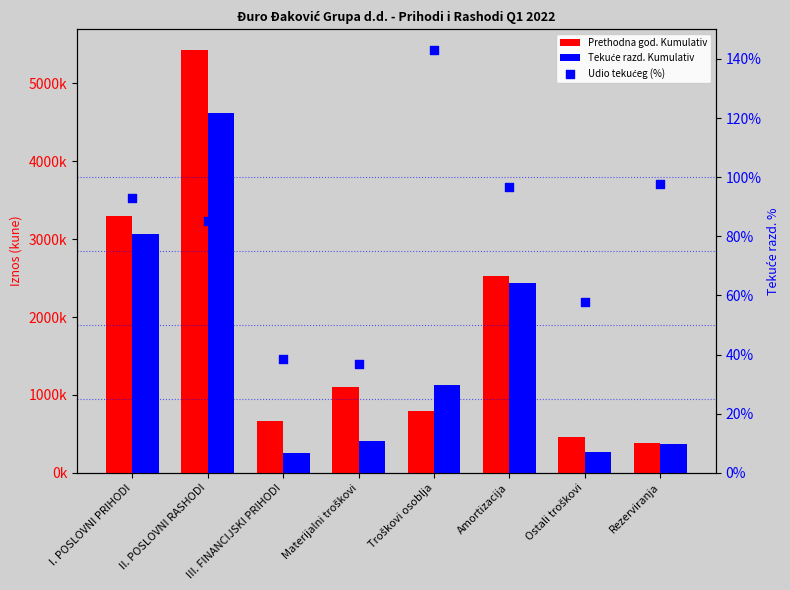

Which series contains the highest Y value?

Prethodna god. Kumulativ